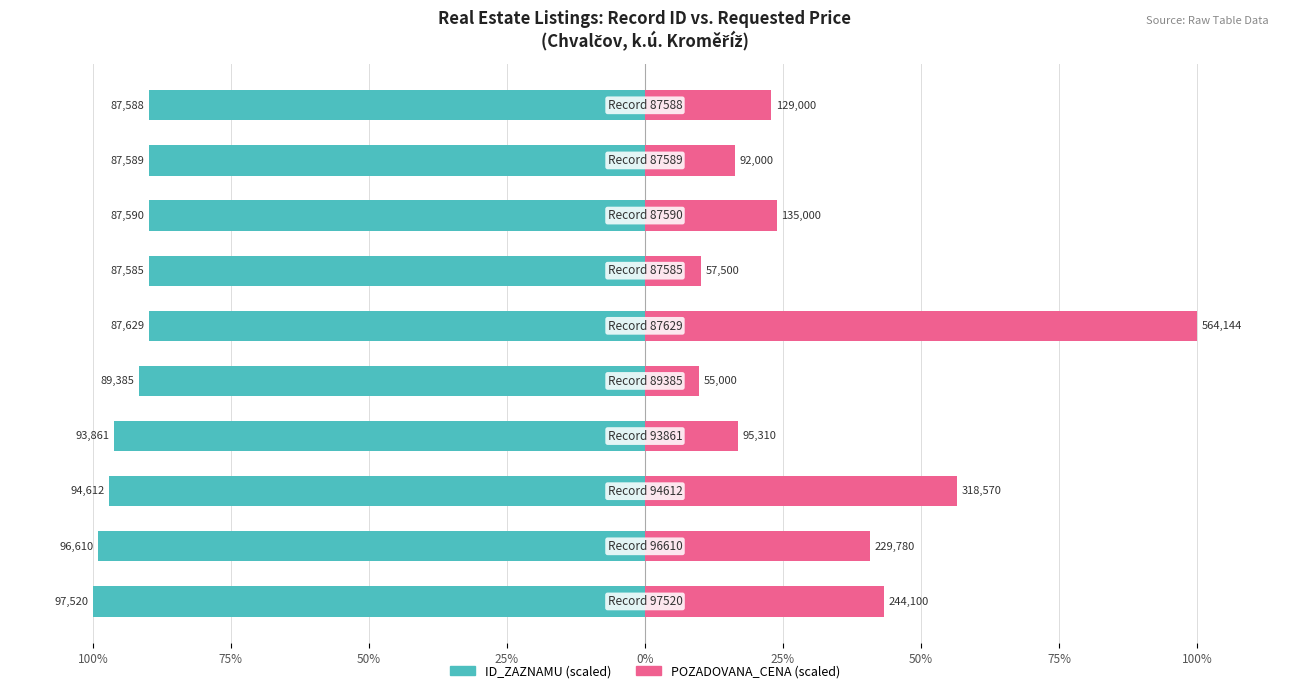

Count the number of data series in this chart.

2